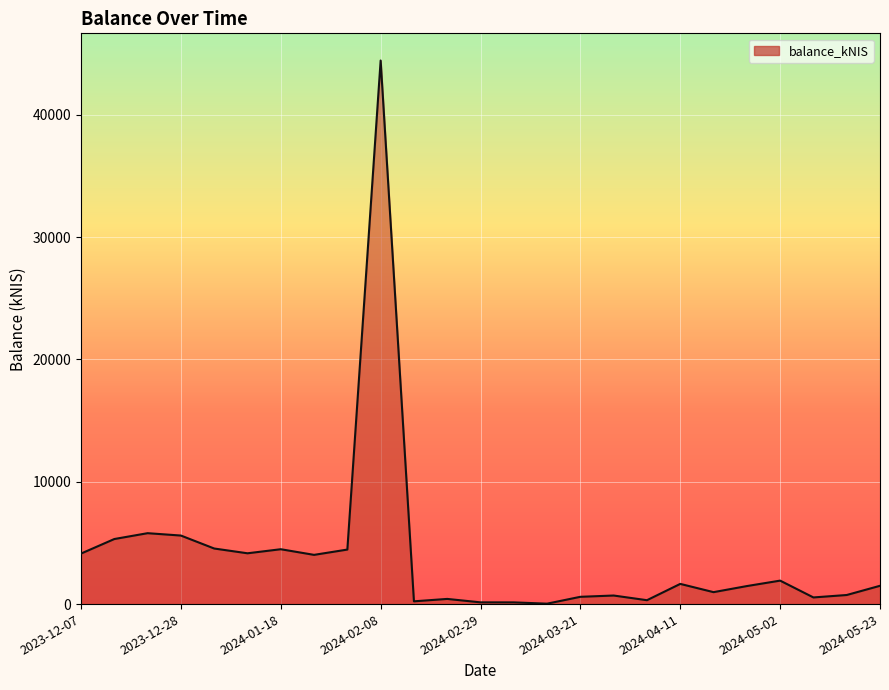

What is the difference between the maximum and minimum values?

44413.4